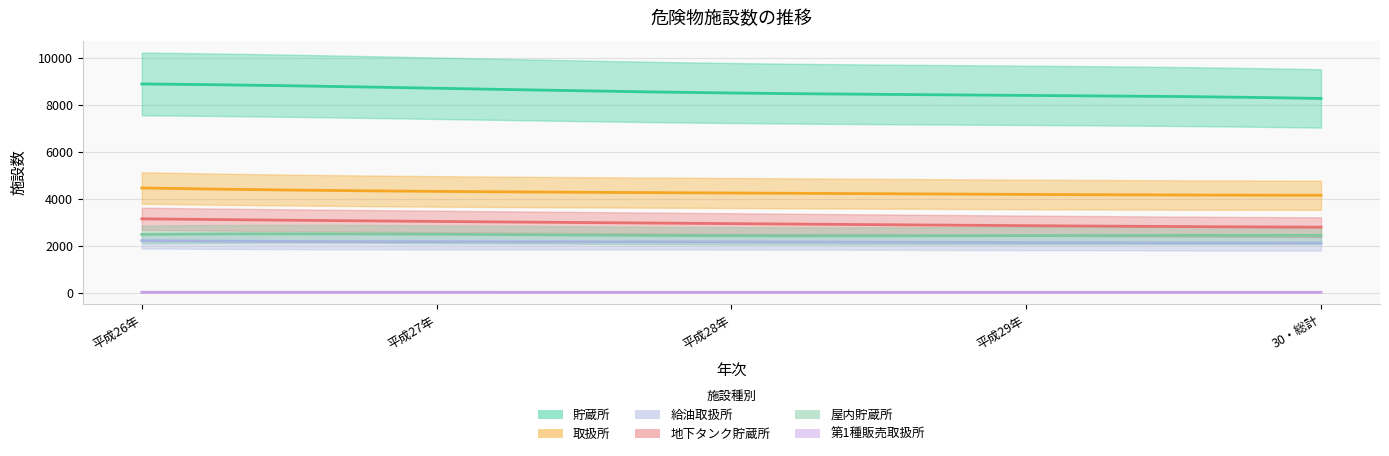

Reading left to right, list all the values displayed in this chart.

貯蔵所: 8895	8713	8510	8412	8278
取扱所: 4469	4324	4255	4194	4159
給油取扱所: 2229	2183	2177	2146	2131
地下タンク貯蔵所: 3156	3045	2952	2865	2801
屋内貯蔵所: 2495	2503	2437	2443	2450
第1種販売取扱所: 32	32	31	32	31